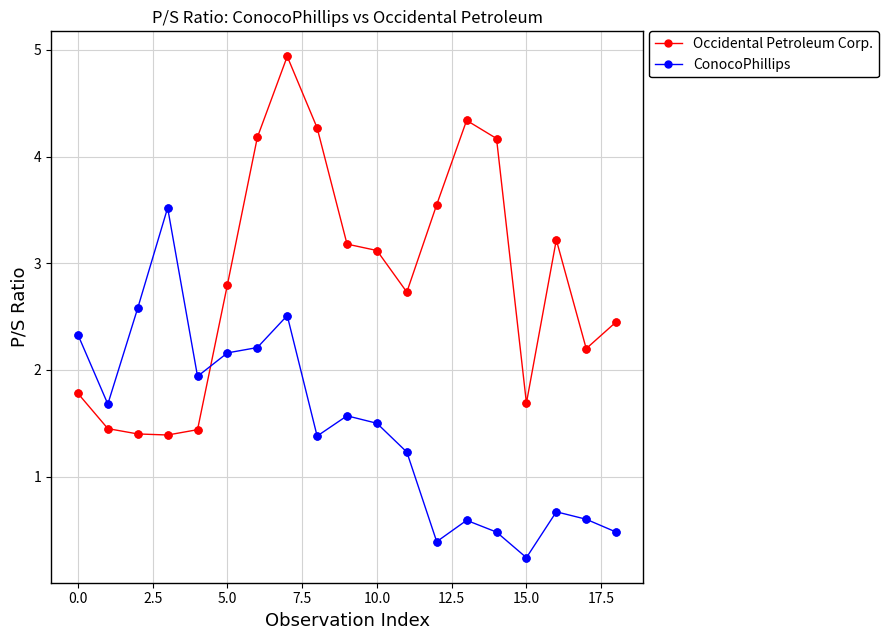

Which series has the largest range (max minus min)?

Occidental Petroleum Corp.